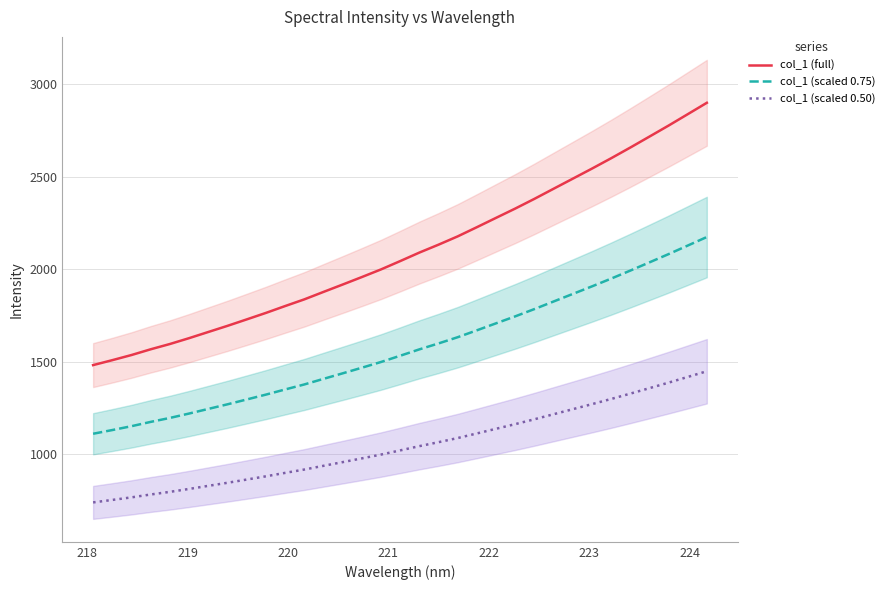

Is this an area chart (filled region under the line)?

No